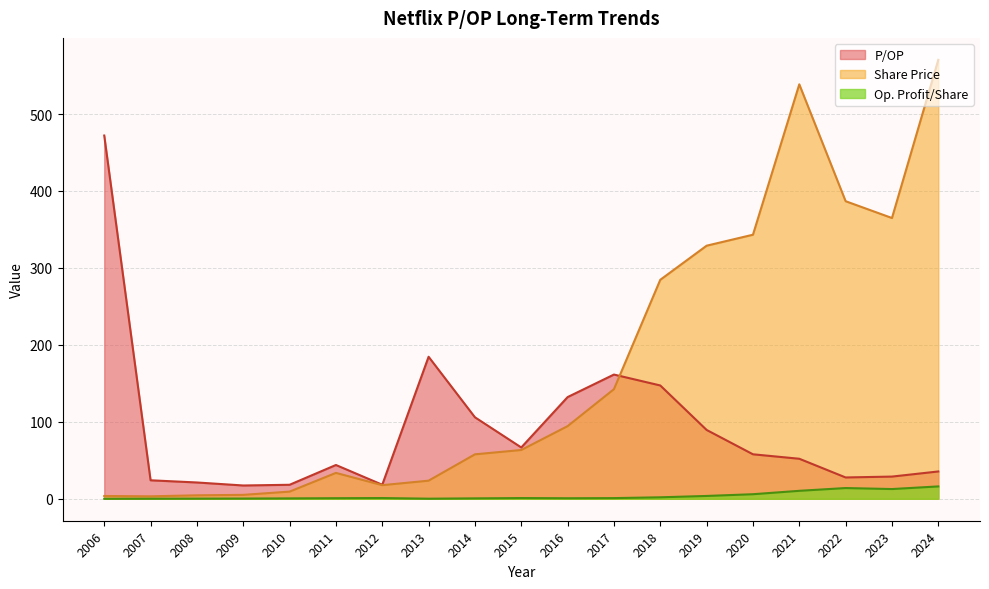

At which category is the sum across all series the highest?

2024